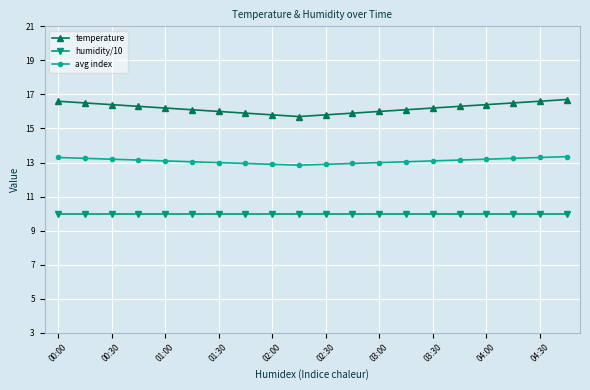

Which series has the largest total across all categories?

temperature